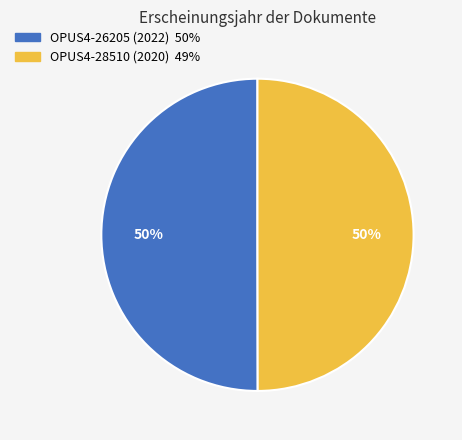

To the nearest percent, what percentage of the pie is OPUS4-28510 (2020)?

50%